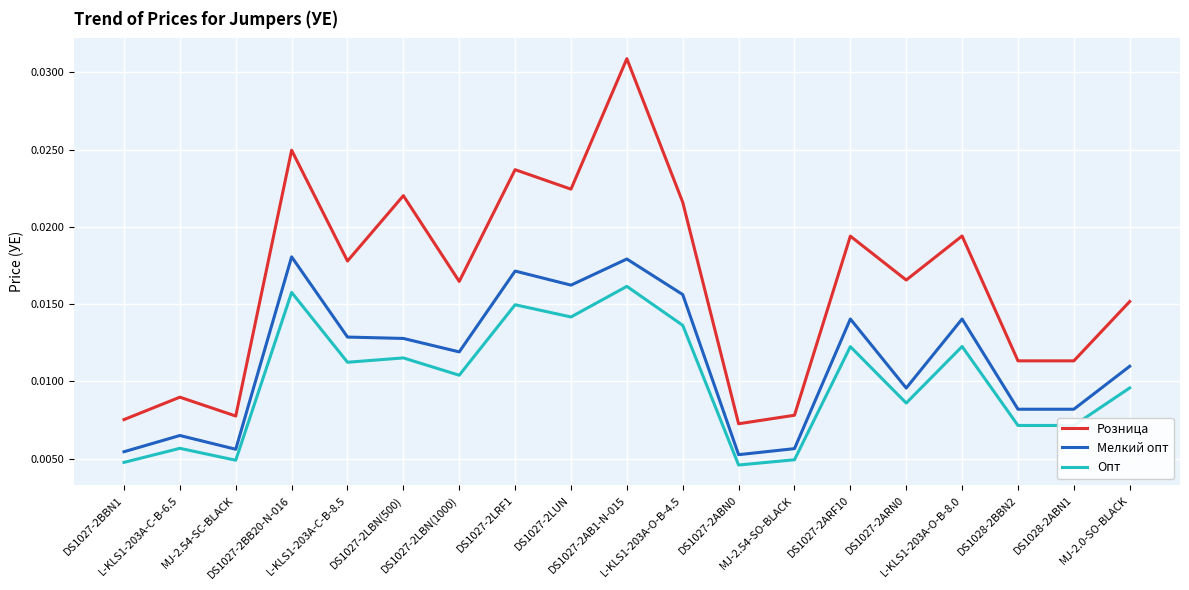

True or false: Розница and Мелкий опт cross at least once.

False